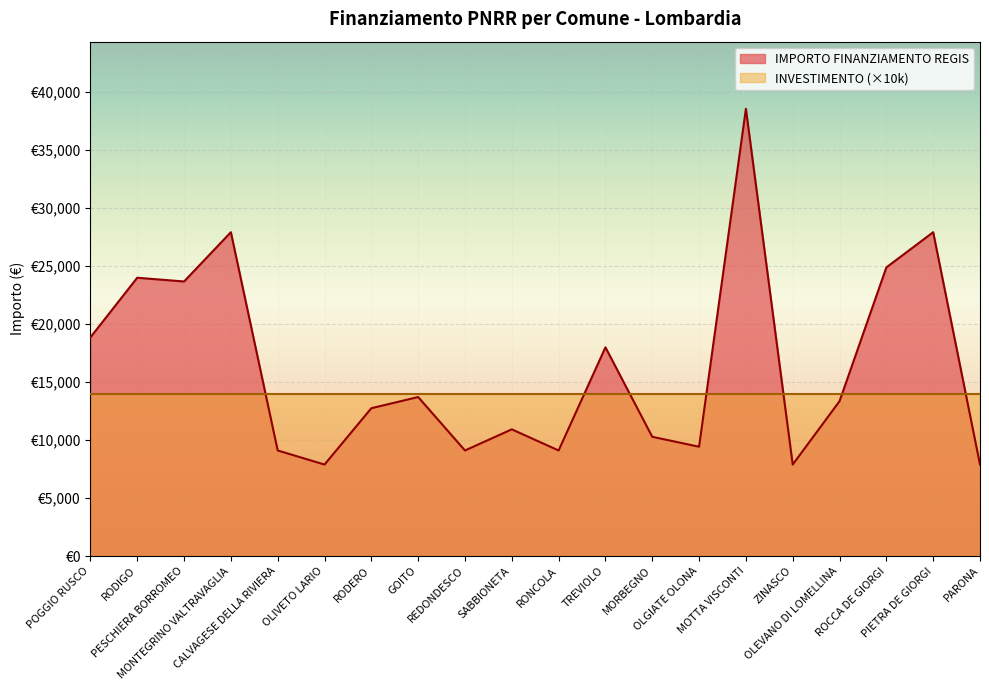

How many points are higher than both their immediate neighbors (excluding endpoints)?

7